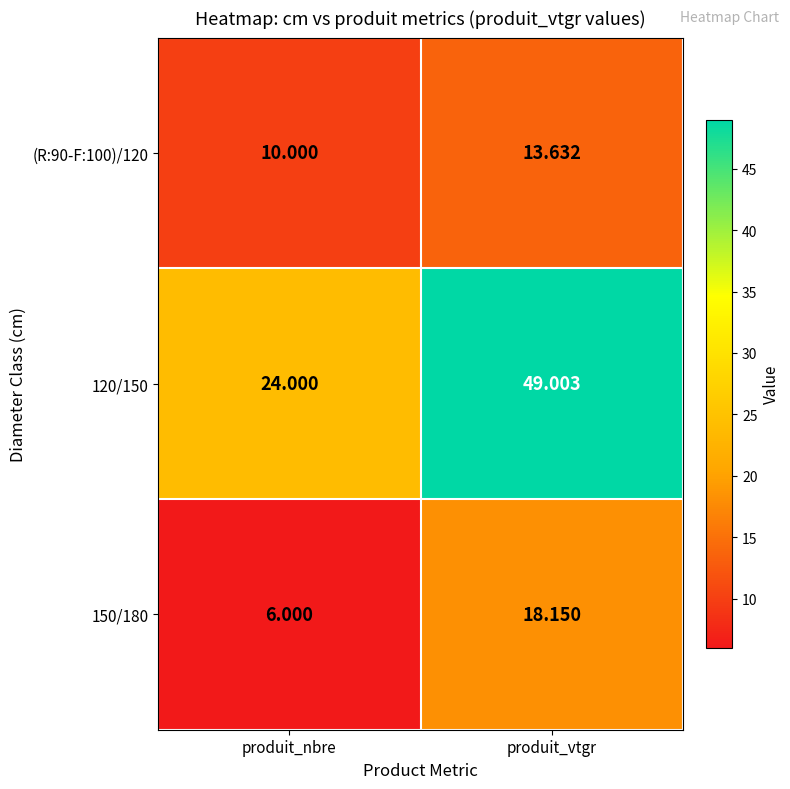

Rank the categories by (R:90-F:100)/120 value from highest to lowest.

produit_vtgr, produit_nbre